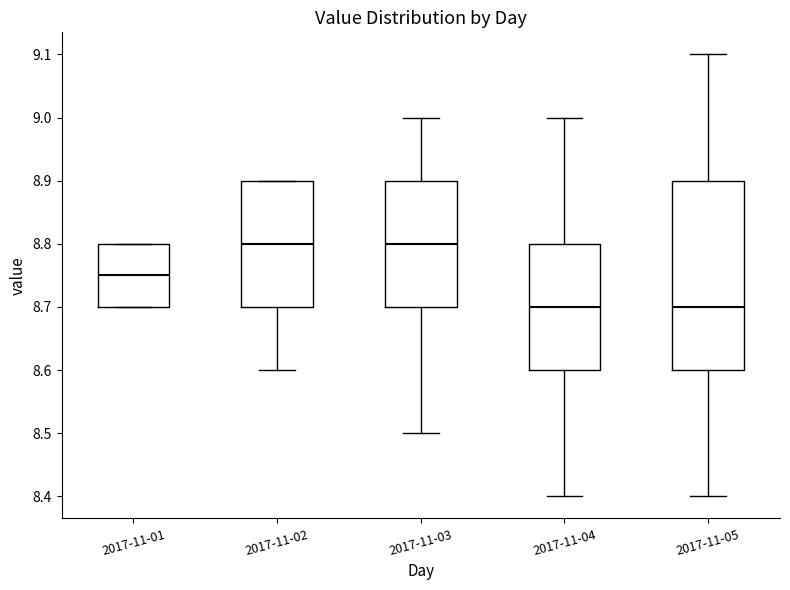

Reading left to right, transcribe this box plot: for each box, give where its median line is, the range the box spans, and where its two whiskers end, as read against the y-axis. The values are not printed on the chart, so give them approximately, as read against the axis.

2017-11-01: median 8.75, box 8.70 to 8.80, whiskers 8.70 to 8.80
2017-11-02: median 8.80, box 8.70 to 8.90, whiskers 8.60 to 8.90
2017-11-03: median 8.80, box 8.70 to 8.90, whiskers 8.50 to 9.00
2017-11-04: median 8.70, box 8.60 to 8.80, whiskers 8.40 to 9.00
2017-11-05: median 8.70, box 8.60 to 8.90, whiskers 8.40 to 9.10